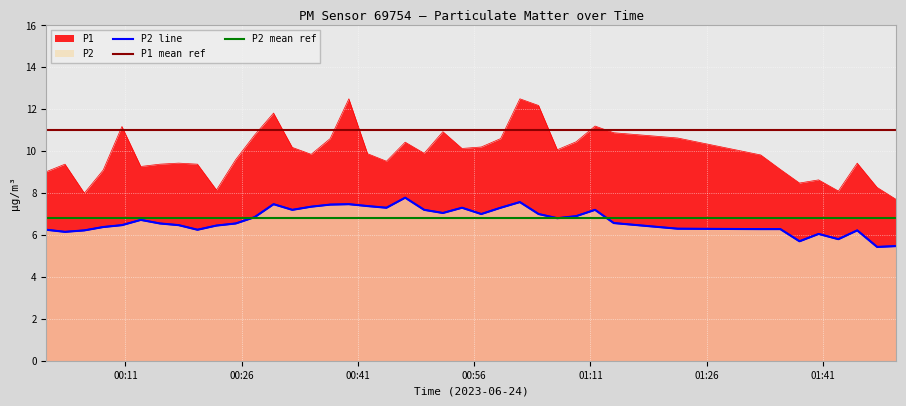

What is the average value of the P1 series?

9.9